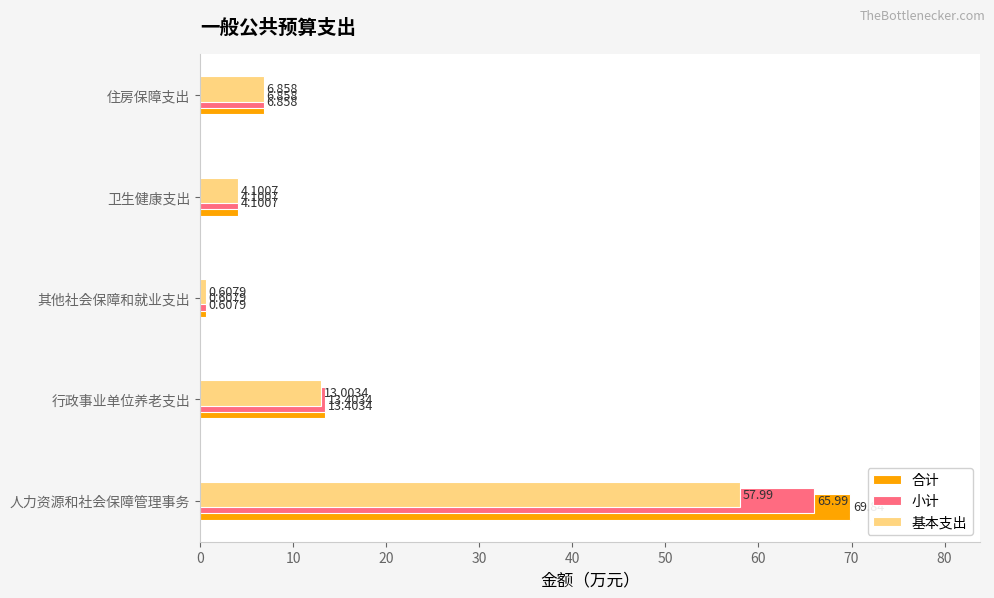

At which label is 基本支出 closest to 29?

行政事业单位养老支出